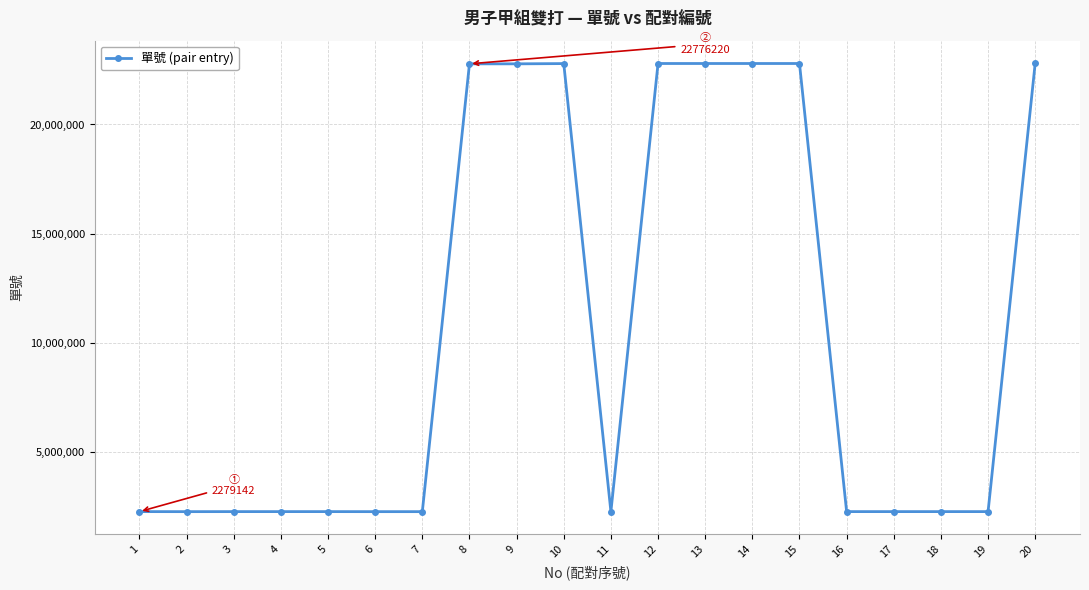

Is this an area chart (filled region under the line)?

No